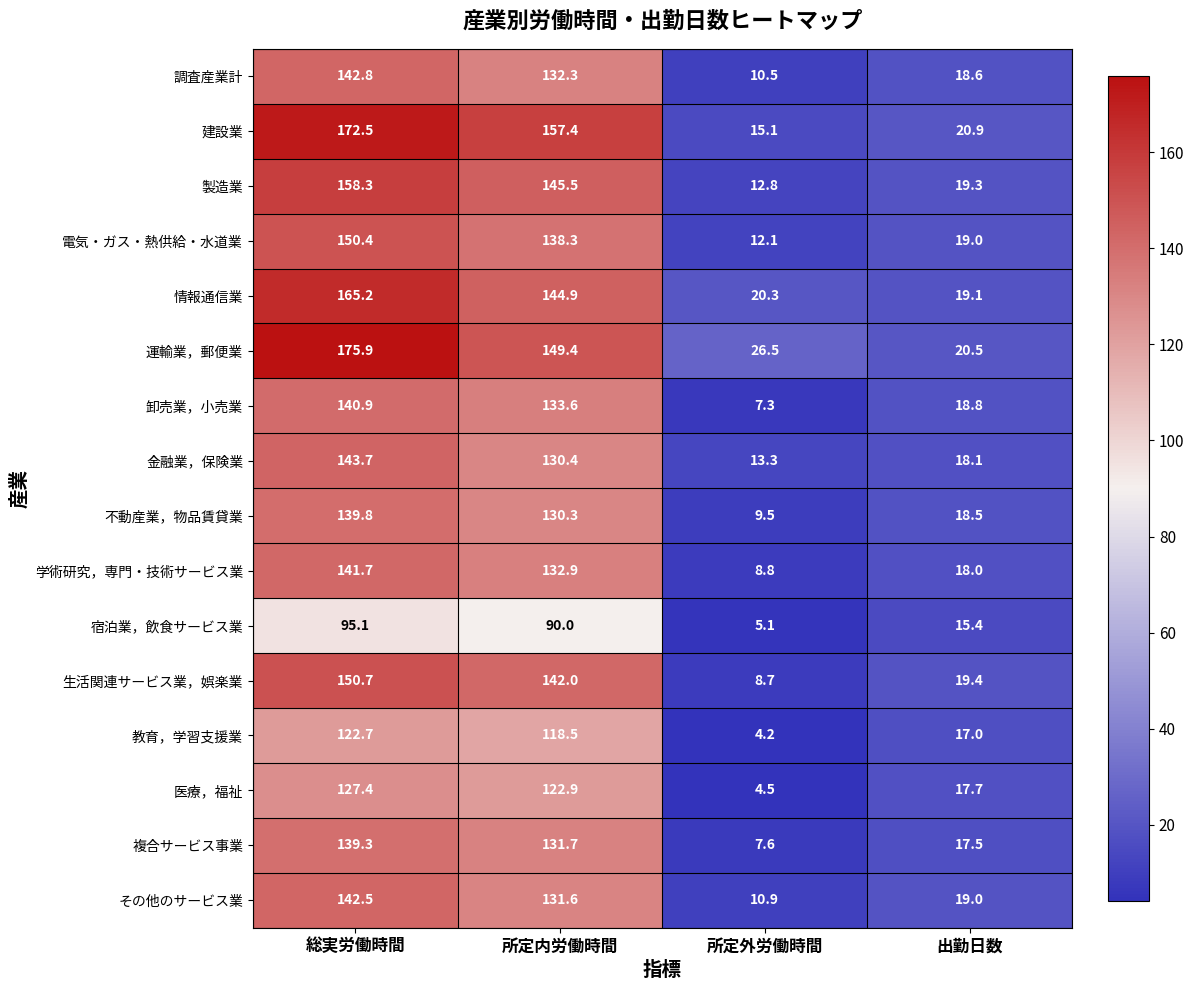

Read the 複合サービス事業 value at 所定外労働時間.

7.6